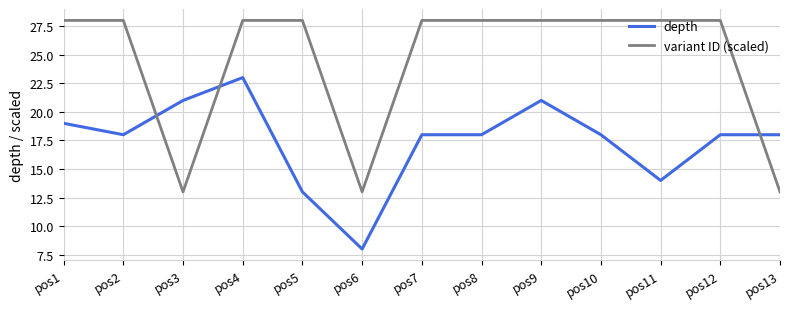

At pos8, list the series in order from largest to smallest.

variant ID (scaled), depth